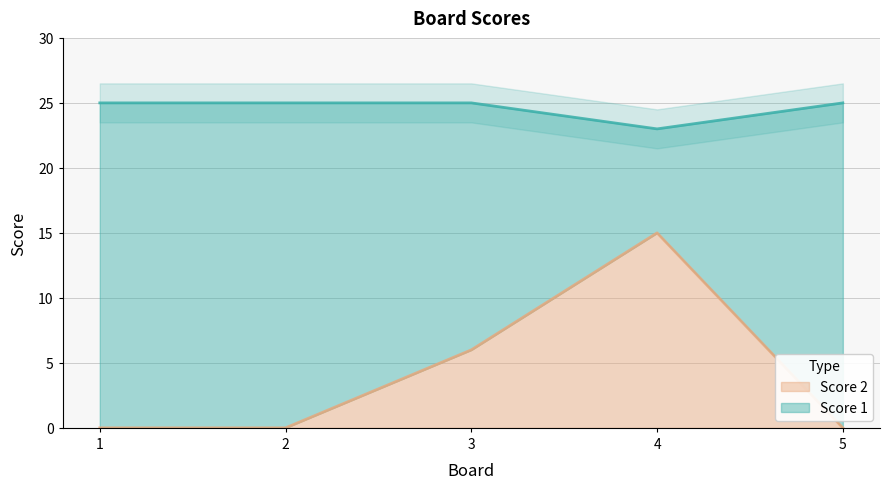

At which category is the sum across all series the highest?

4